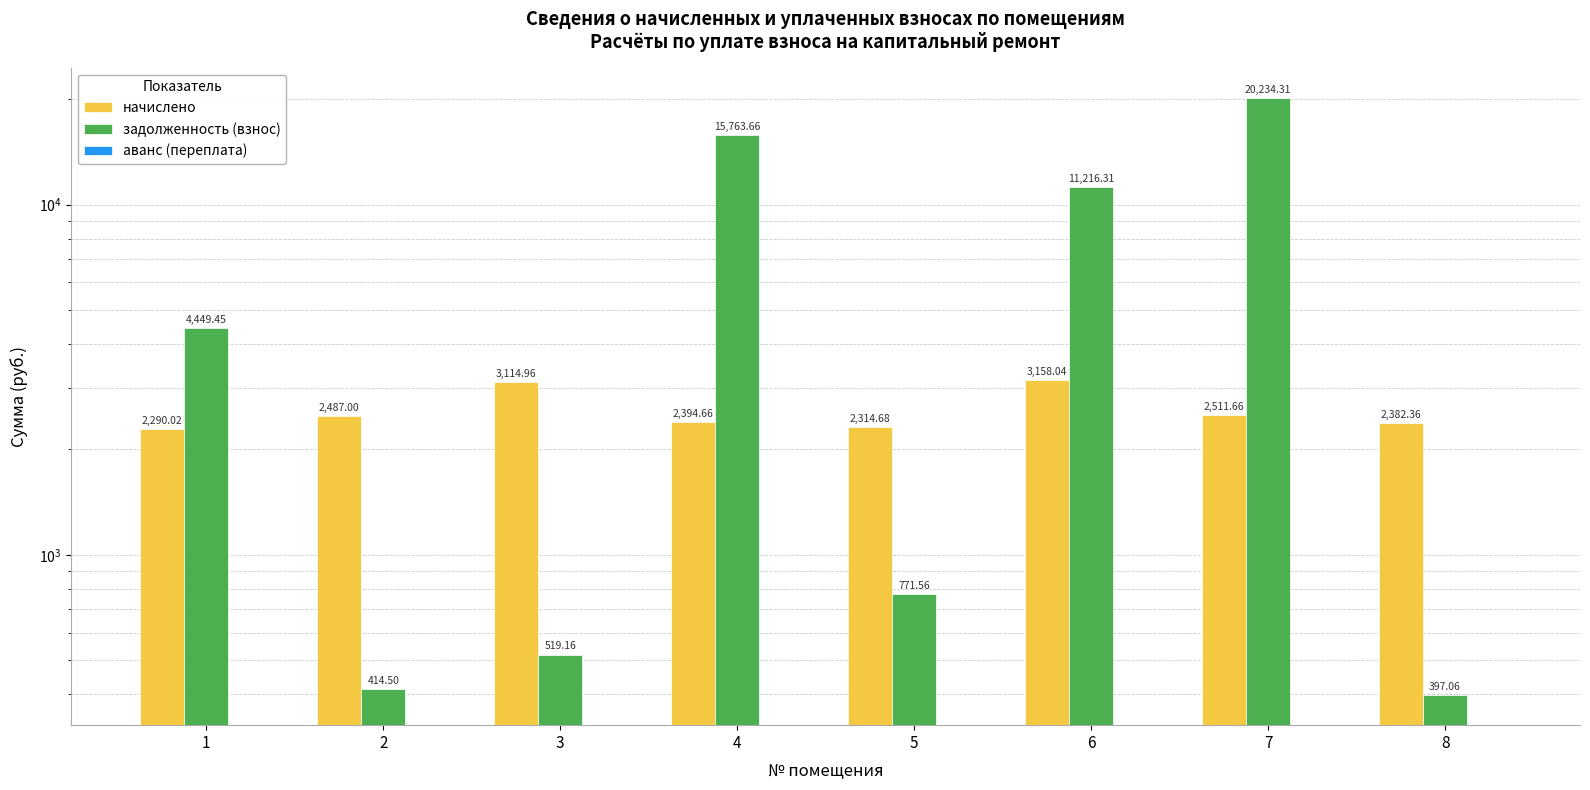

What is the approximate value of начислено at 5?

2314.7